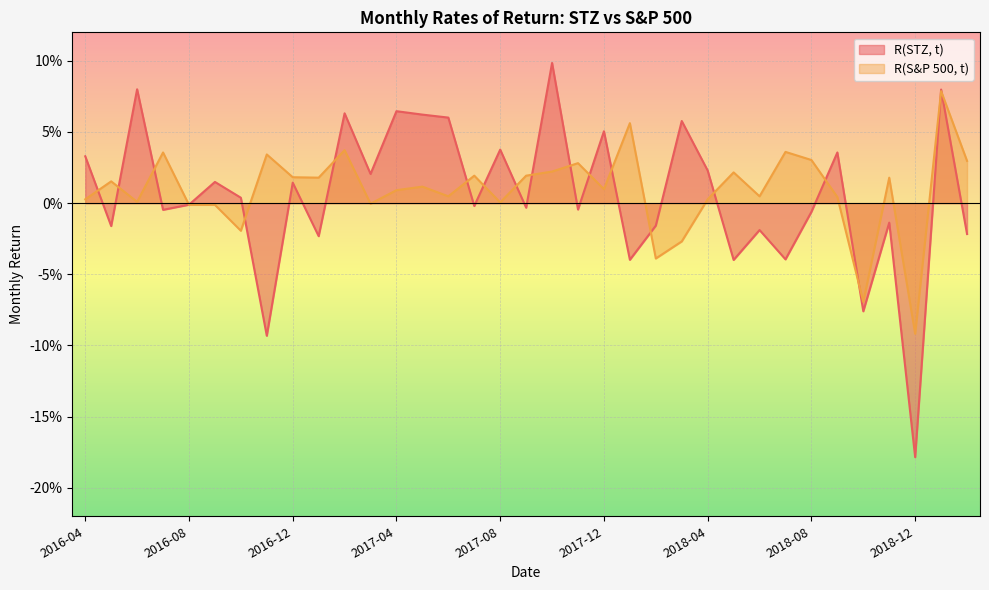

What is the spread (max minus min) of values at 2018-12?

0.1